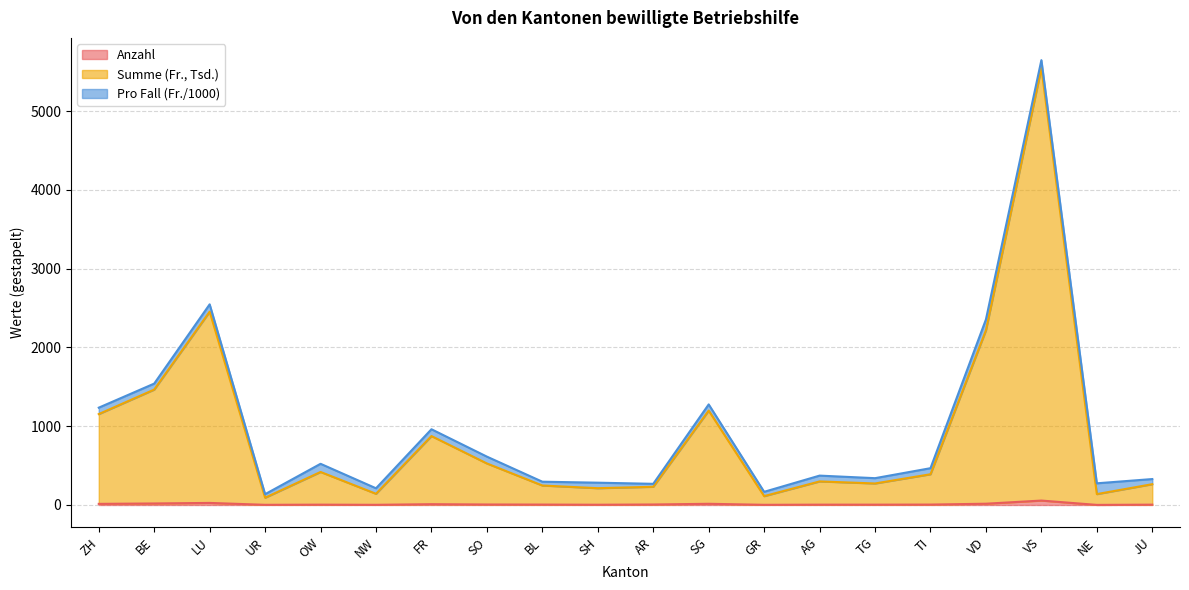

At which category is the sum across all series the highest?

VS